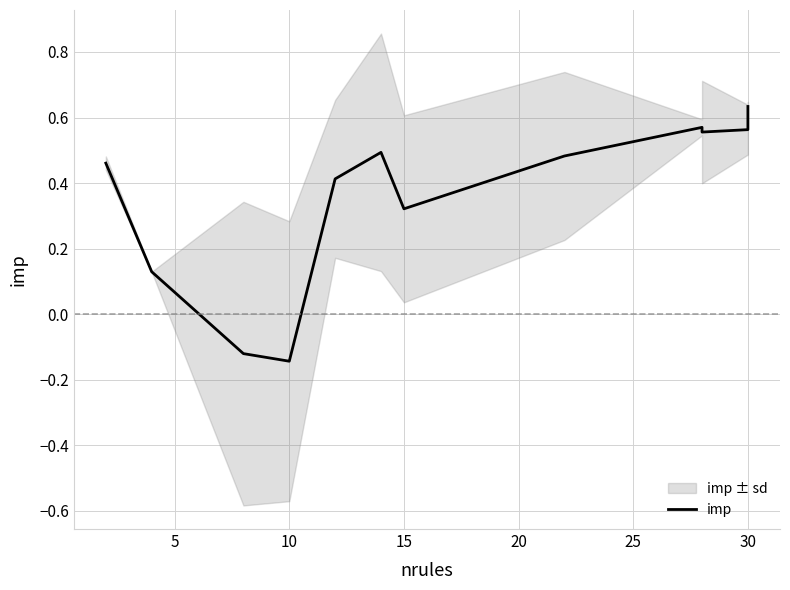

How many lines are shown in the chart?

1